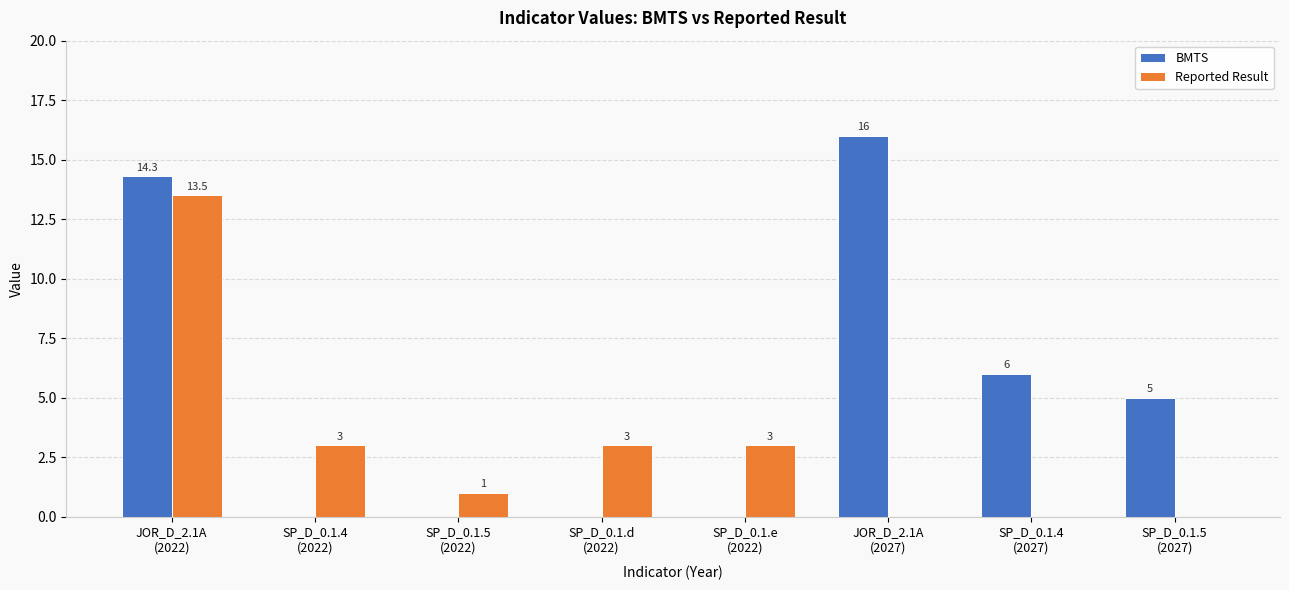

What is the maximum value shown in the chart?

16.0